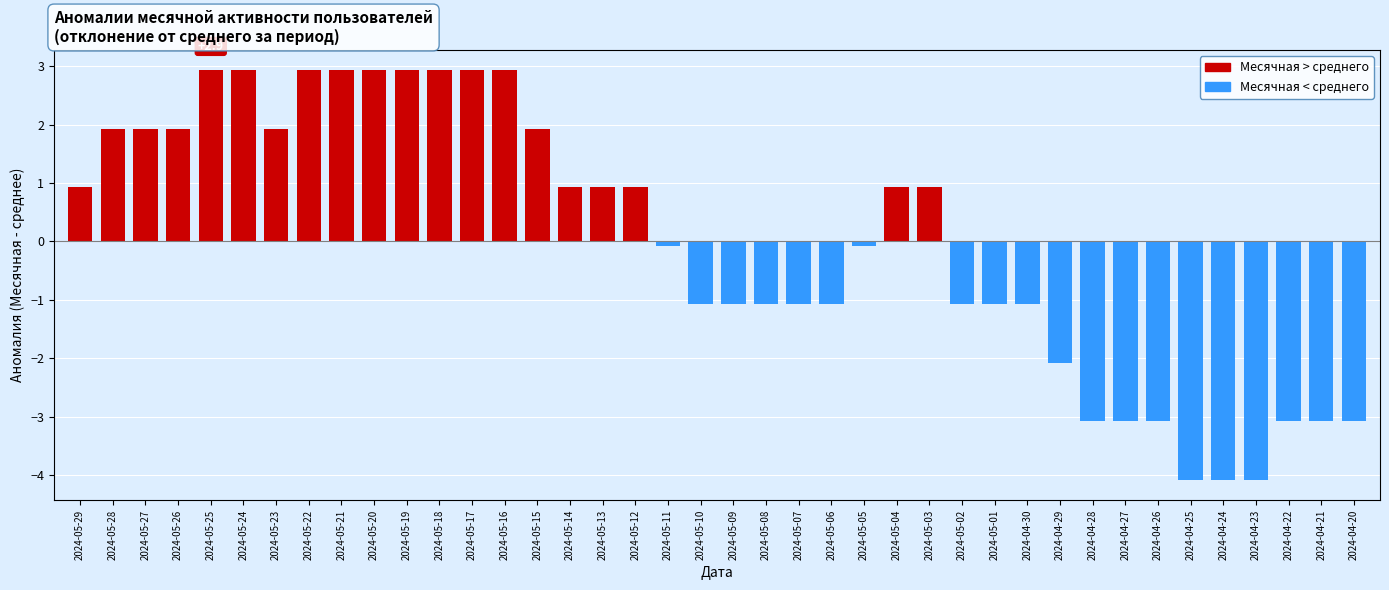

The value at 2024-05-08 is -1.7. True or false?

False